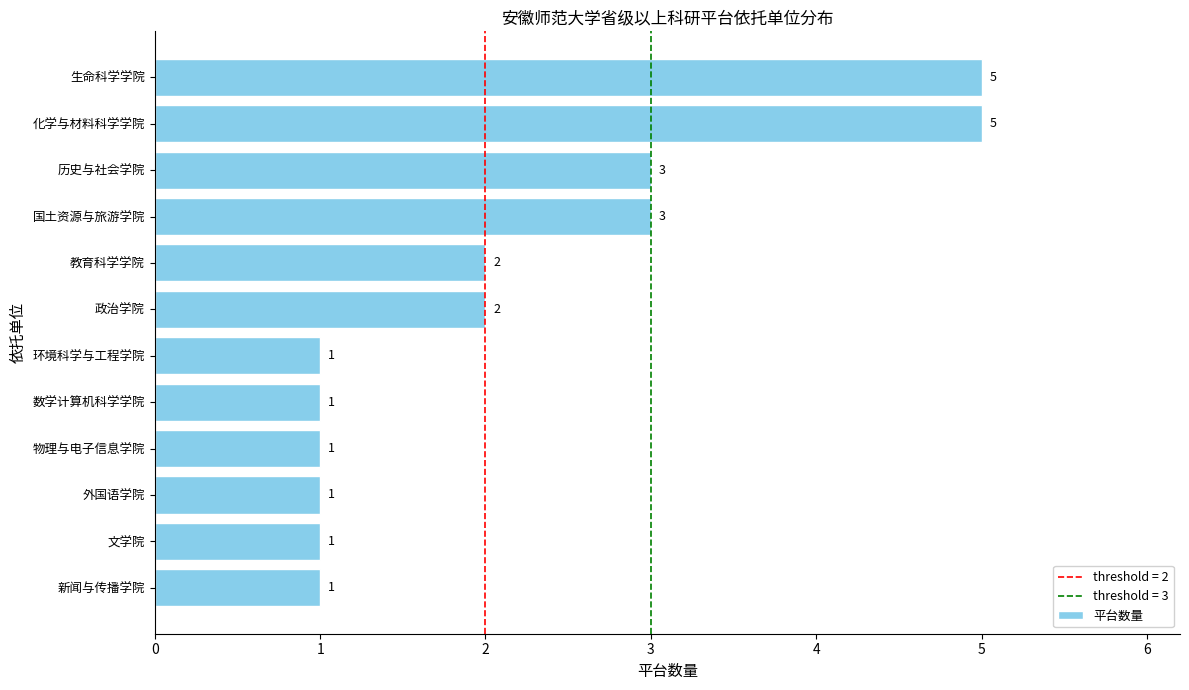

The chart shows a value of 1 at 环境科学与工程学院. True or false?

True